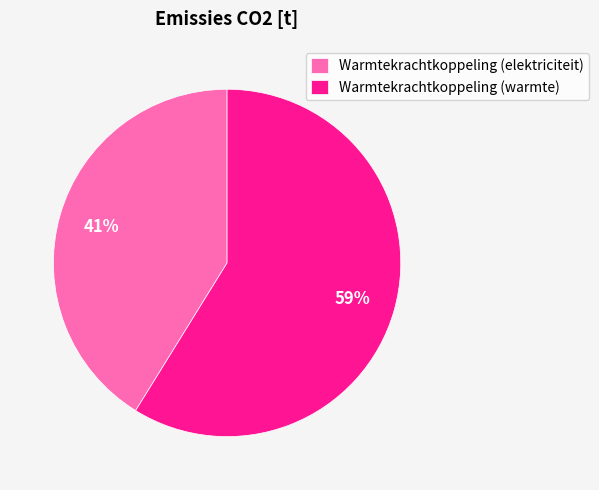

Combined, do Warmtekrachtkoppeling (elektriciteit) and Warmtekrachtkoppeling (warmte) account for over 50%?

Yes